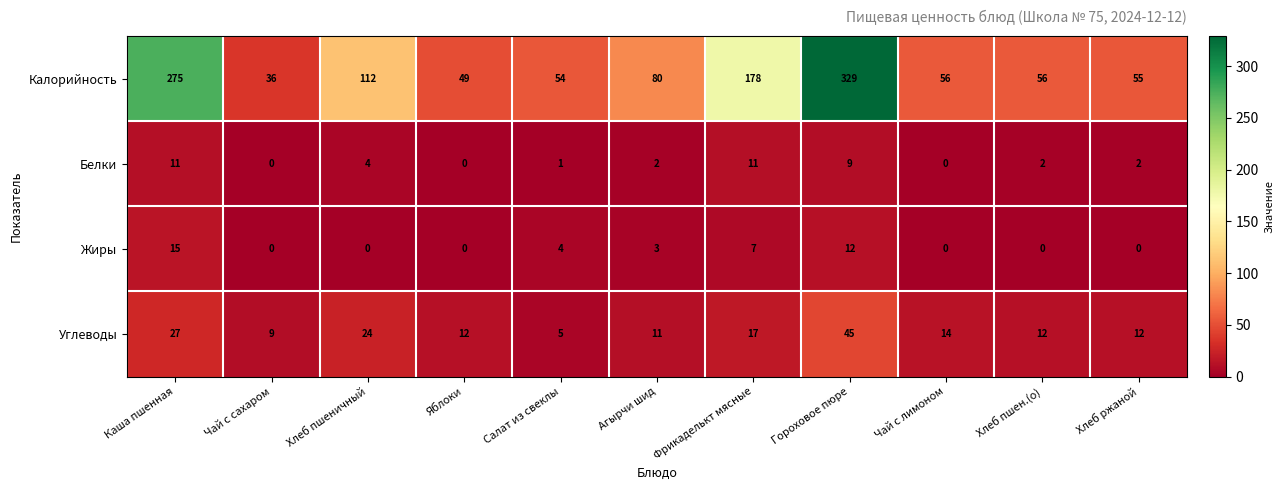

What is the greatest value displayed?

329